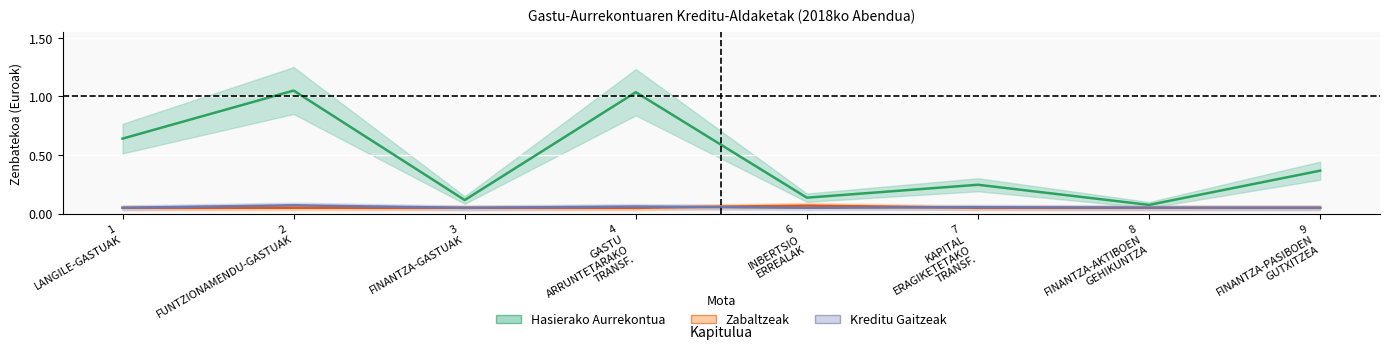

What is the maximum value for Zabaltzeak?

0.1